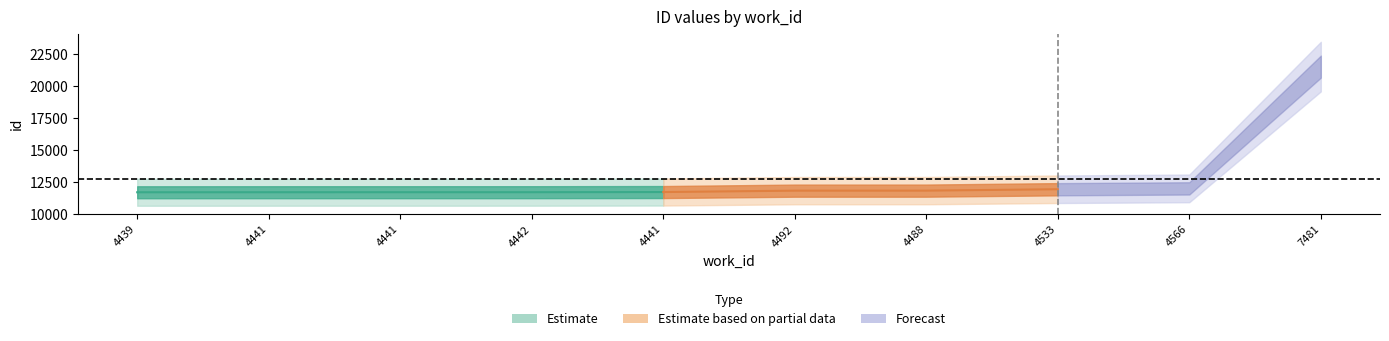

What is the difference between the id_lower values at 4441 and 4442?

1